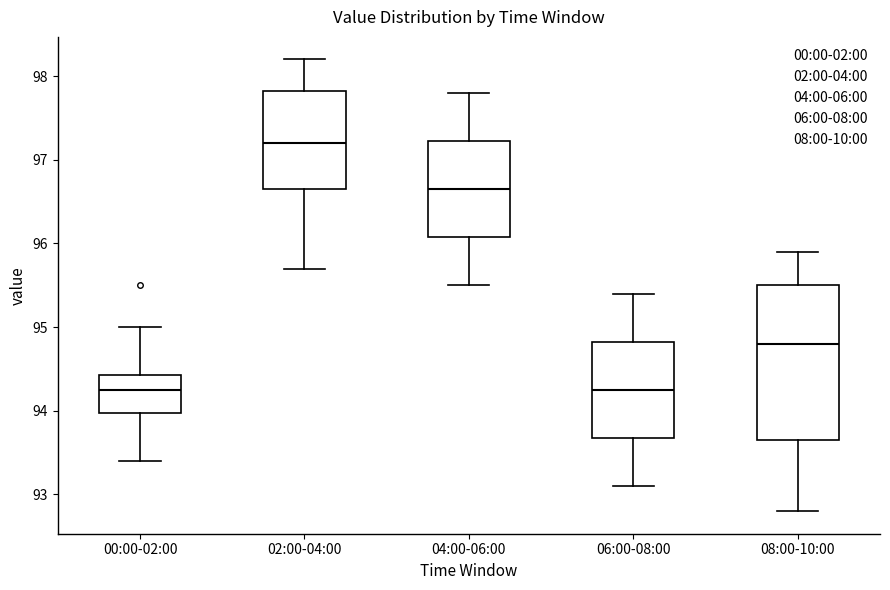

Comparing the boxes themselves (not the whiskers), which one is the tallest?

08:00-10:00